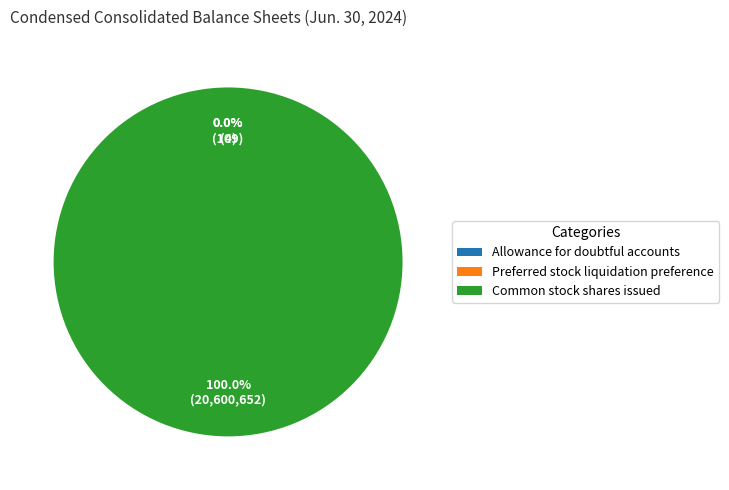

Which slice represents more than half of the pie?

Common stock shares issued